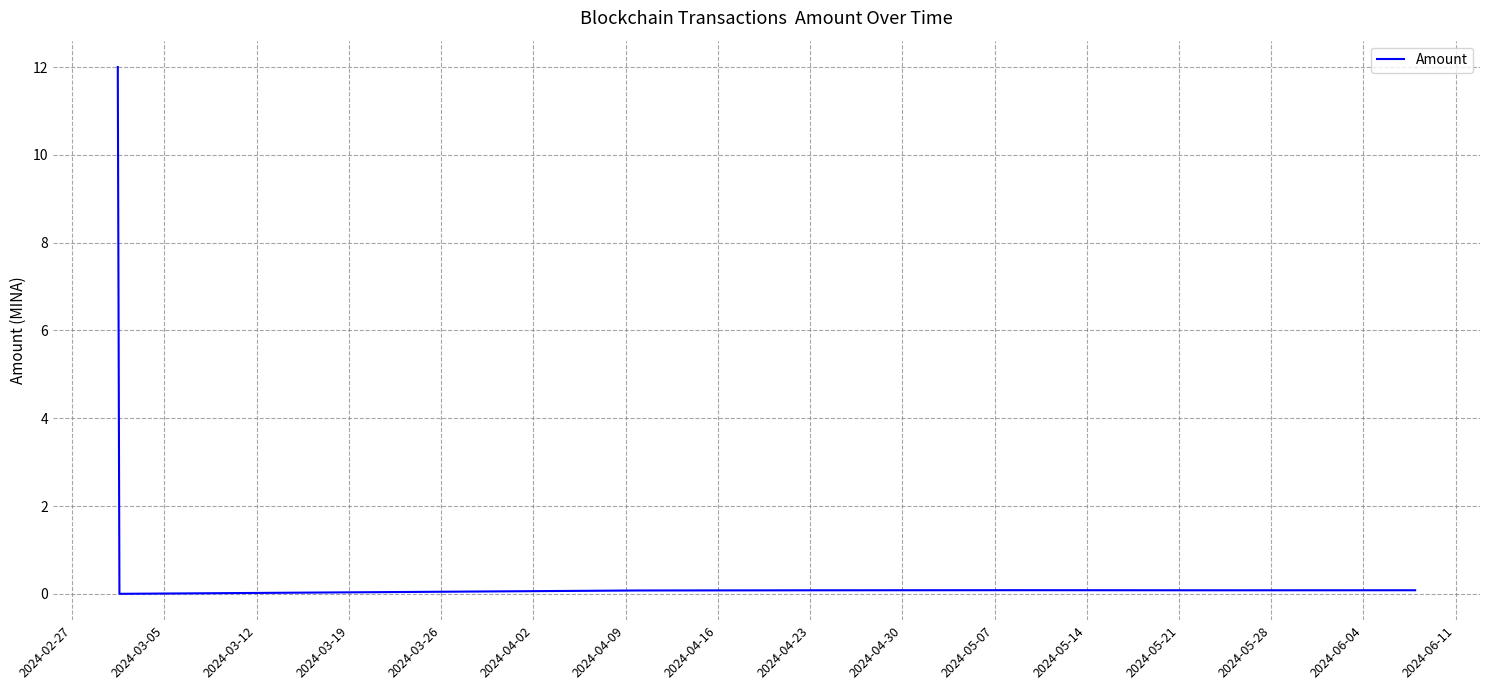

What is the difference between the maximum and minimum values?

12.0